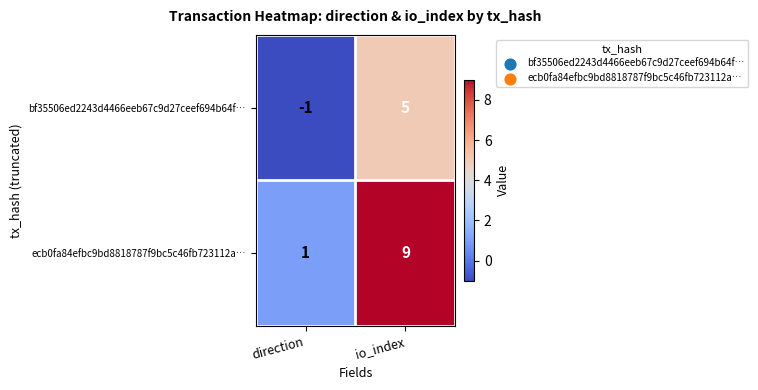

Reading left to right, what are all the values shown in this chart?

bf35506ed2243d4466eeb67c9d27ceef694b64f…: direction=-1	io_index=5
ecb0fa84efbc9bd8818787f9bc5c46fb723112a…: direction=1	io_index=9